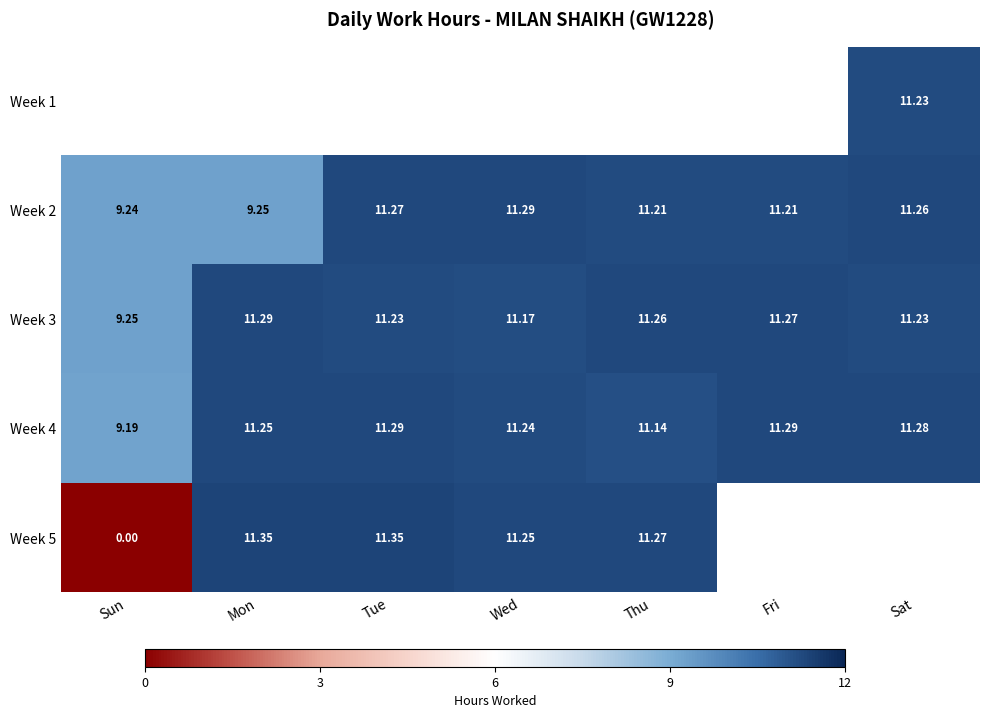

Where is Week 3 nearest to the value 10?

Sun